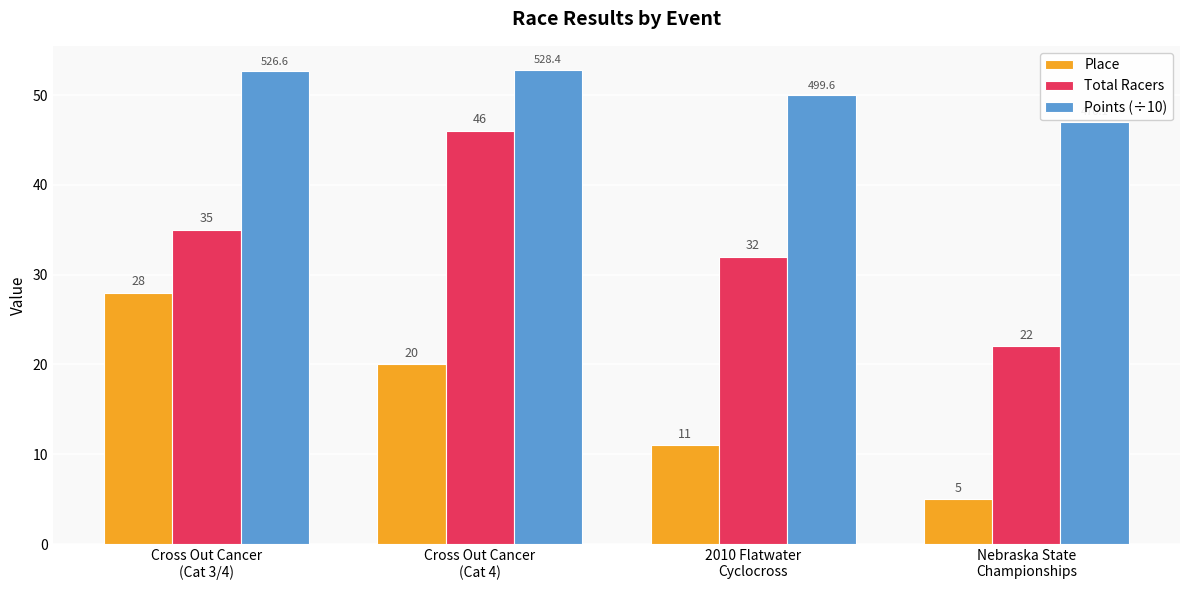

Is it true that Total Racers equals 47.3 at Cross Out Cancer
(Cat 3/4)?

False